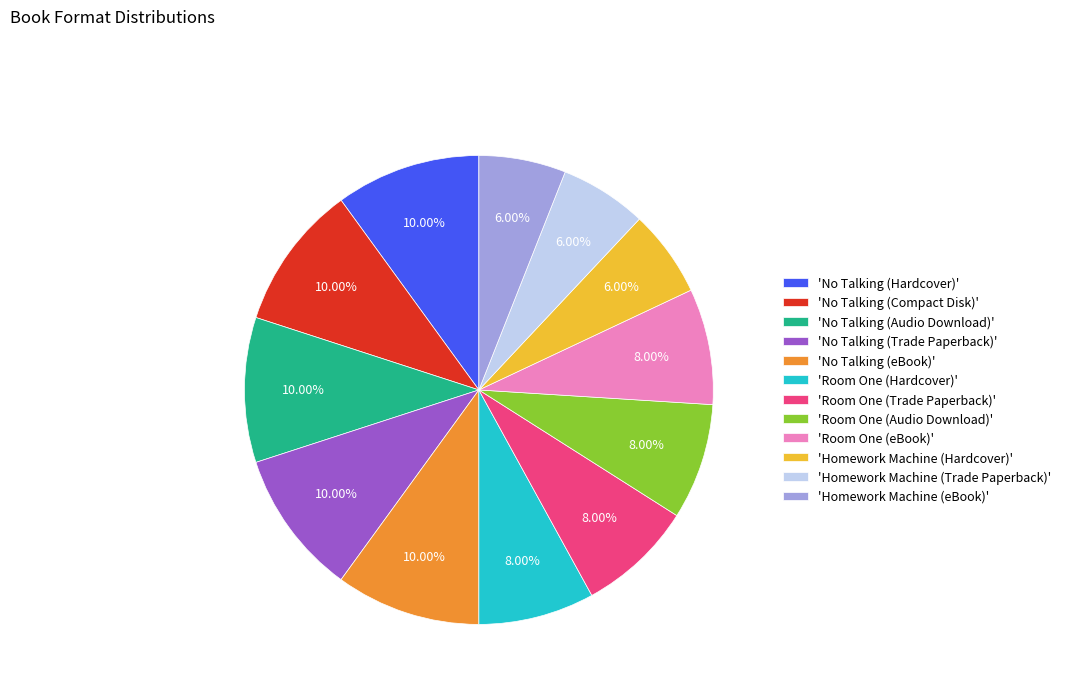

Does 'Homework Machine (Hardcover)' represent more than half of the total?

No